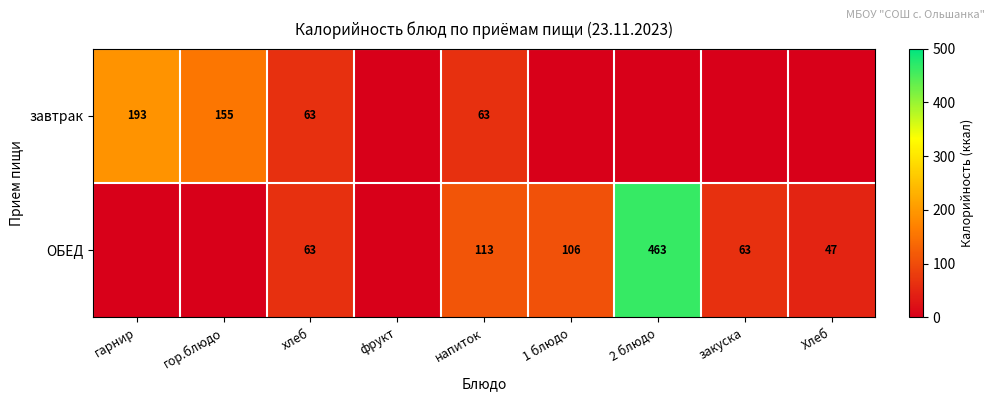

Count the number of categories in the chart.

9